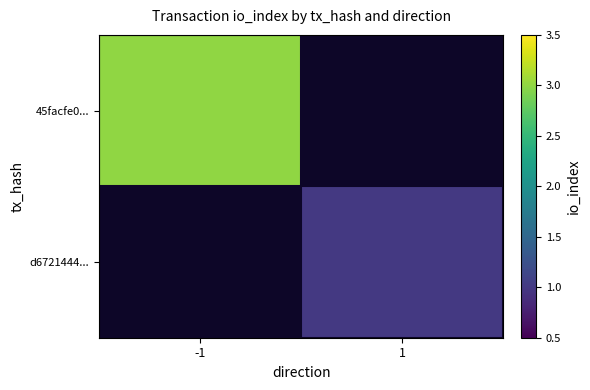

Reading left to right, what are all the values shown in this chart?

45facfe0...: -1=3	1=0
d6721444...: -1=0	1=1